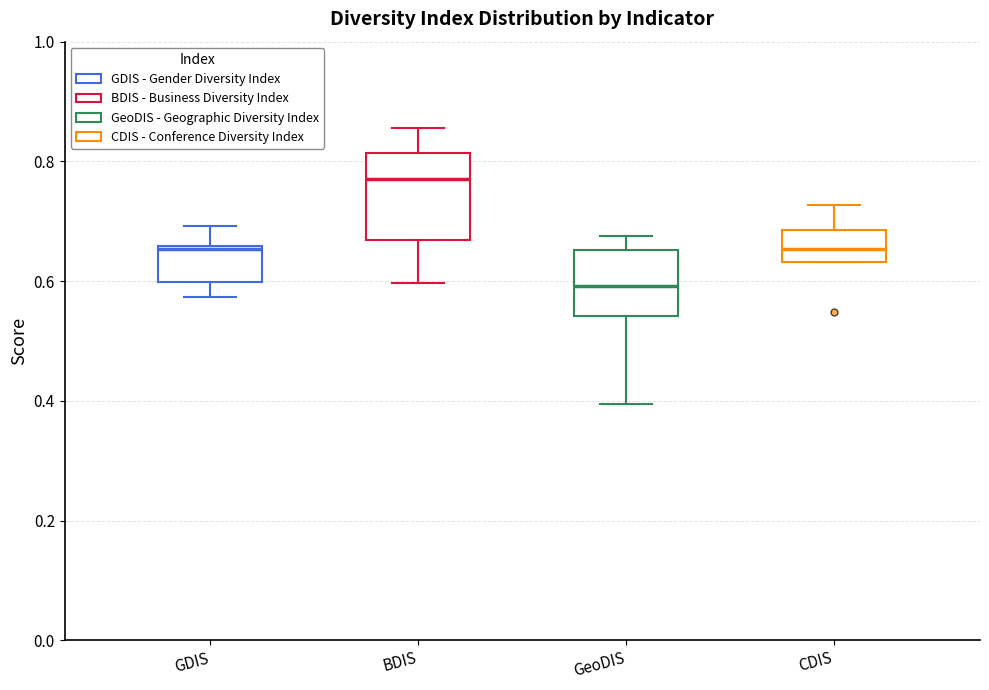

Which box is the tallest, from its lower edge to its upper edge?

BDIS